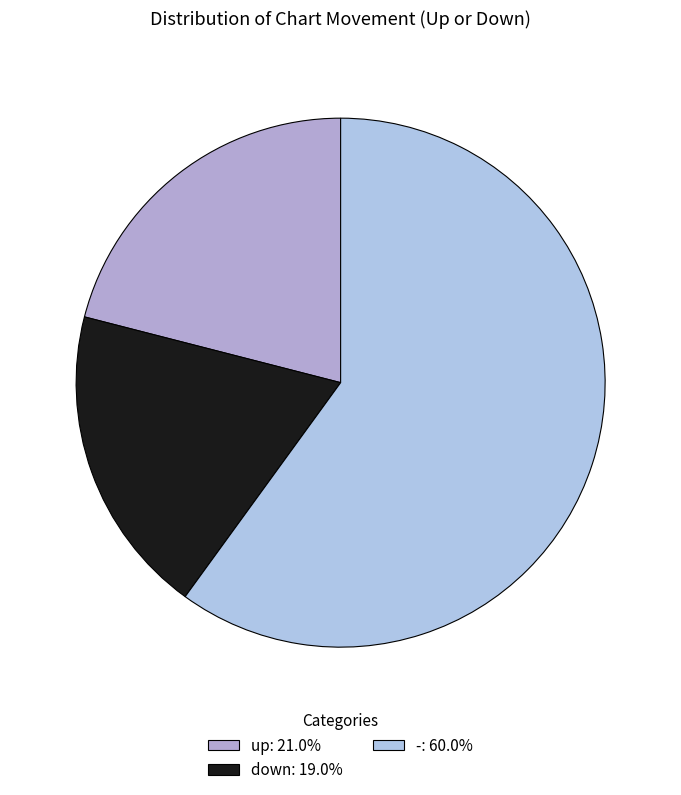

Which category has the smallest portion of the pie?

down